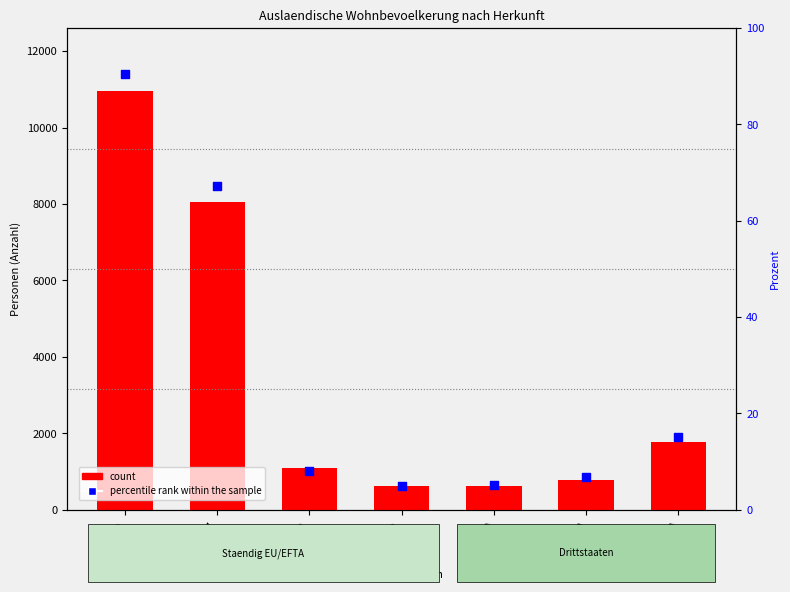

Which series contains the highest Y value?

Total (col_1)